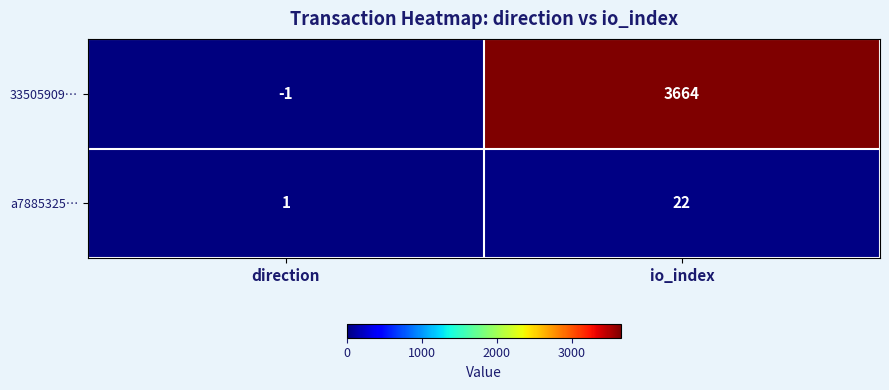

Reading left to right, transcribe all the data shown in this chart.

33505909…: -1	3664
a7885325…: 1	22